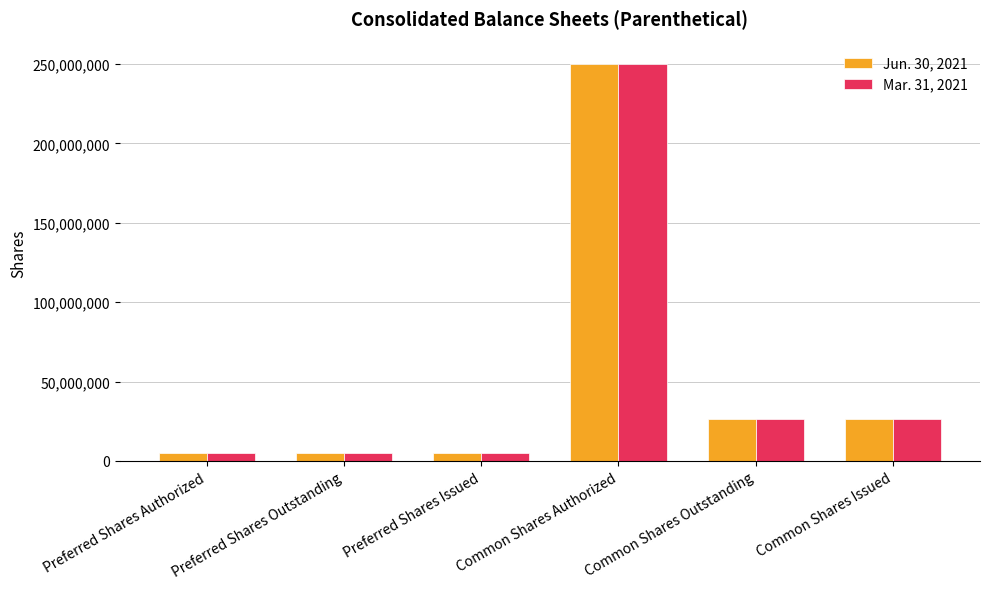

True or false: Jun. 30, 2021 has a value of 5000000 at Preferred Shares Authorized.

True